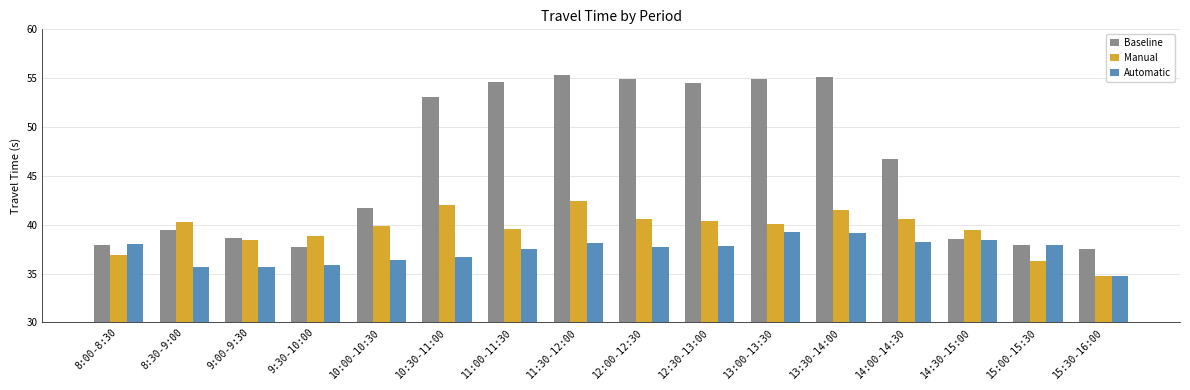

The Baseline series shows 31.5 at 10:30-11:00. True or false?

False